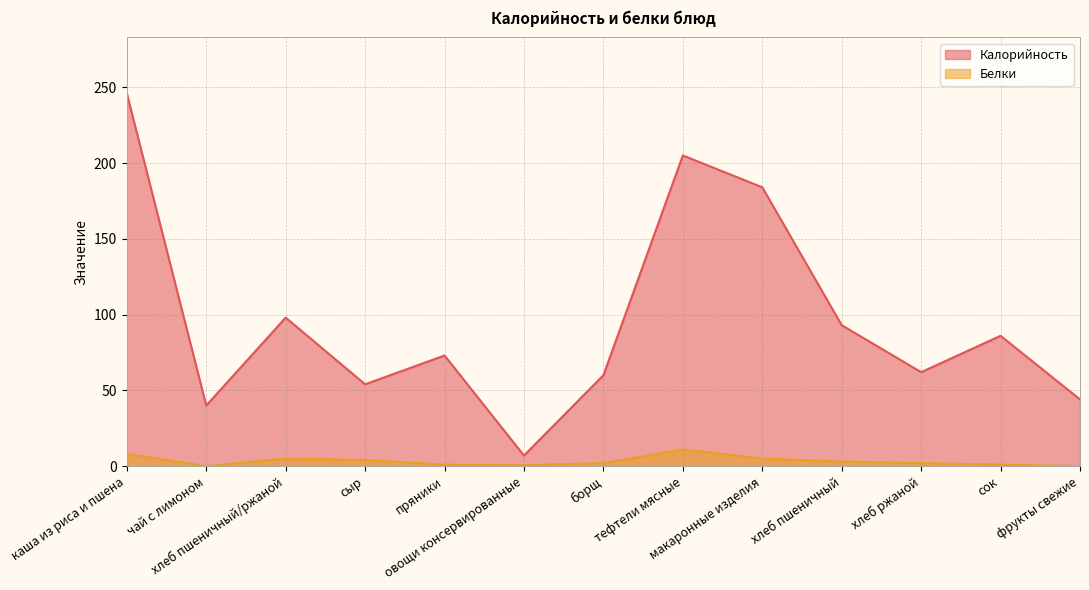

True or false: Белки and Калорийность cross at least once.

False